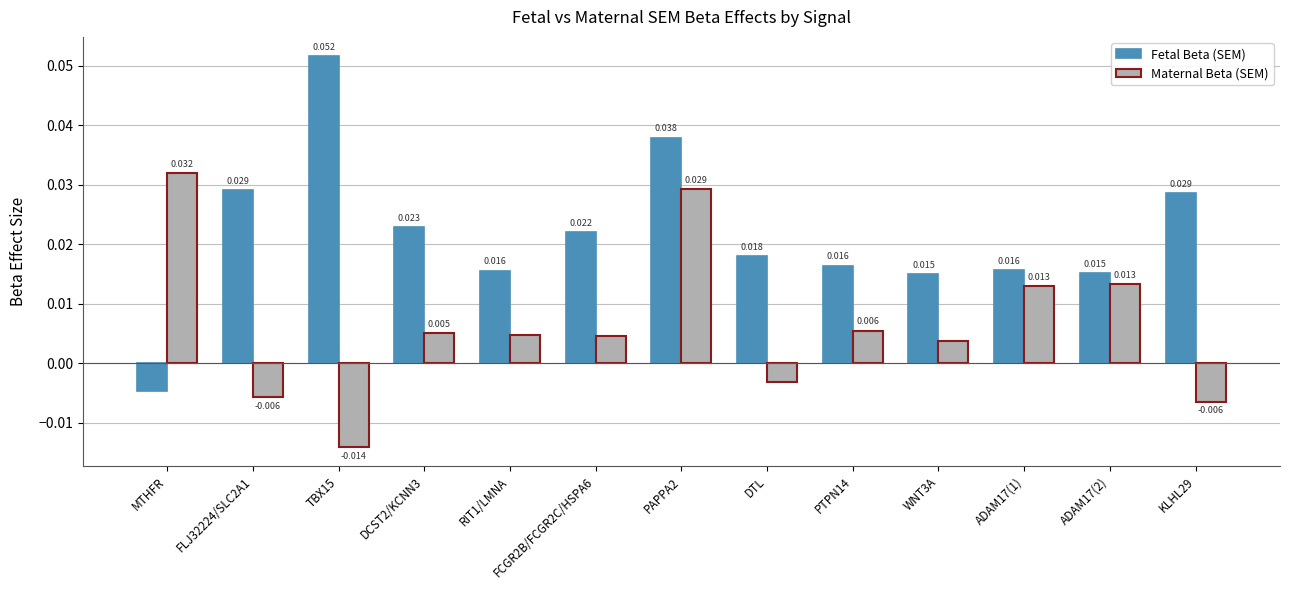

How many data points in Maternal Beta (SEM) are above 0?

9